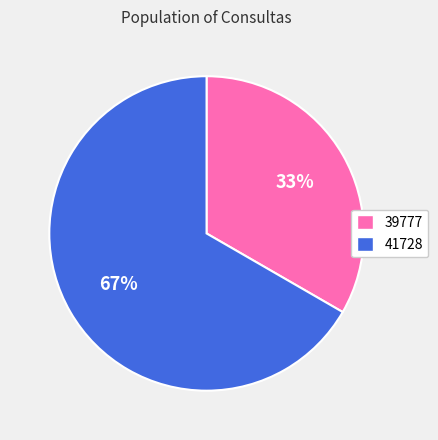

Count the number of slices in the pie.

2